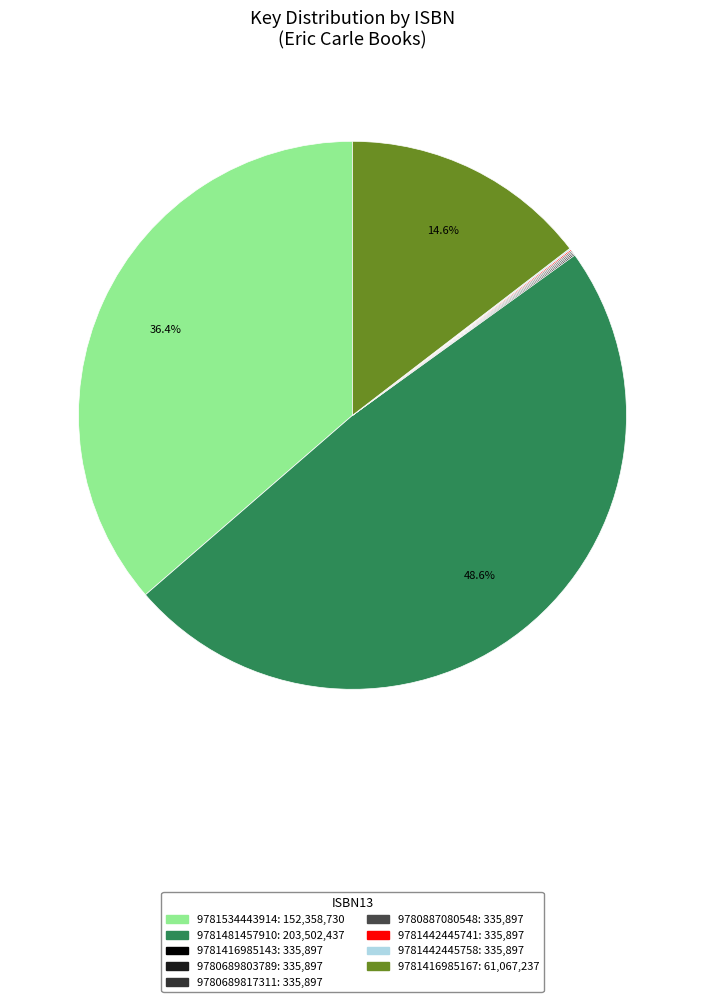

Does any single category account for the majority?

No